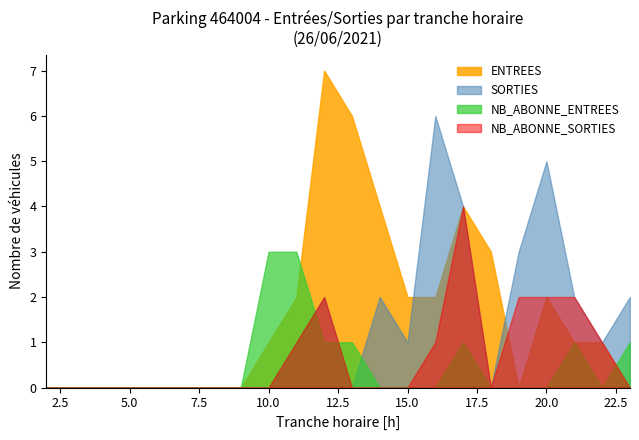

Between 10 and 16, which is larger?

16